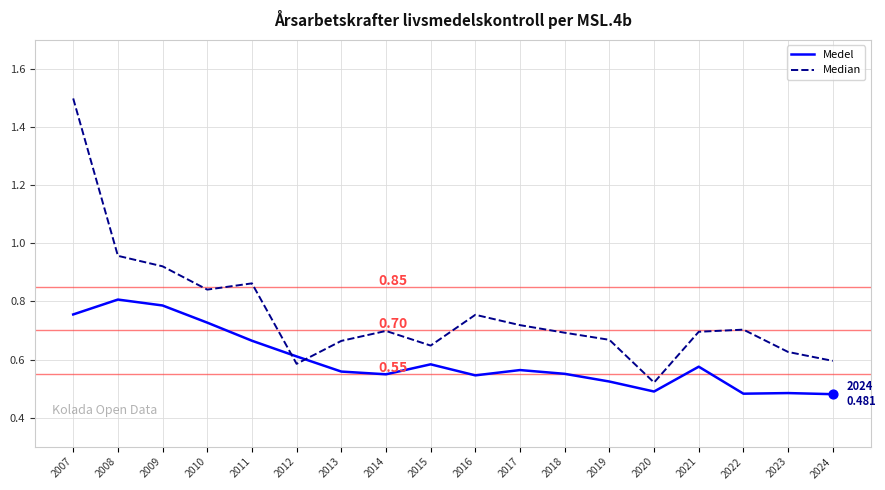

What is the total value across all series at 2007?

2.3